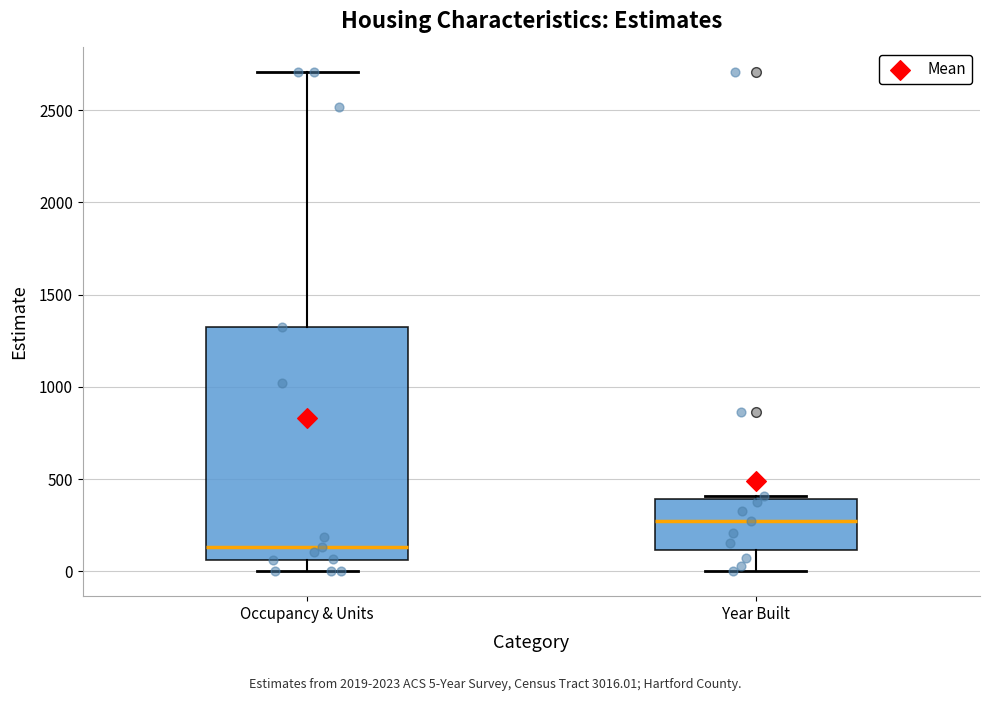

Reading left to right, read every box against the y-axis: the position of its median line, the range the box covers, and the ends of its whiskers. The values are not printed on the chart, so give them approximately, as read against the axis.

Occupancy & Units: median 150, box 50 to 1300, whiskers 0 to 2700
Year Built: median 250, box 100 to 400, whiskers 0 to 400